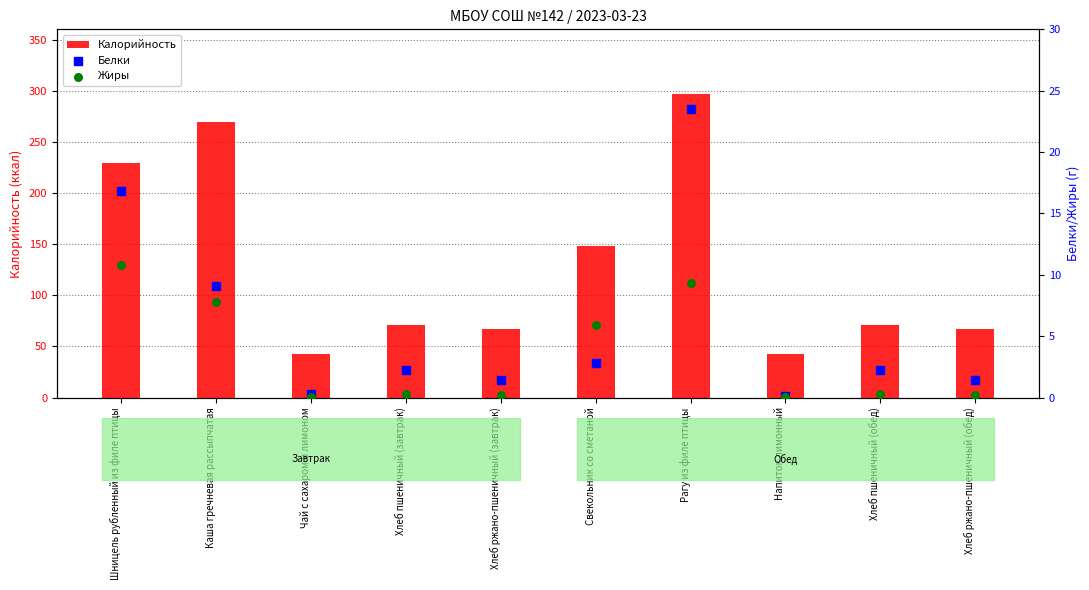

Which series reaches the minimum Y coordinate?

Жиры